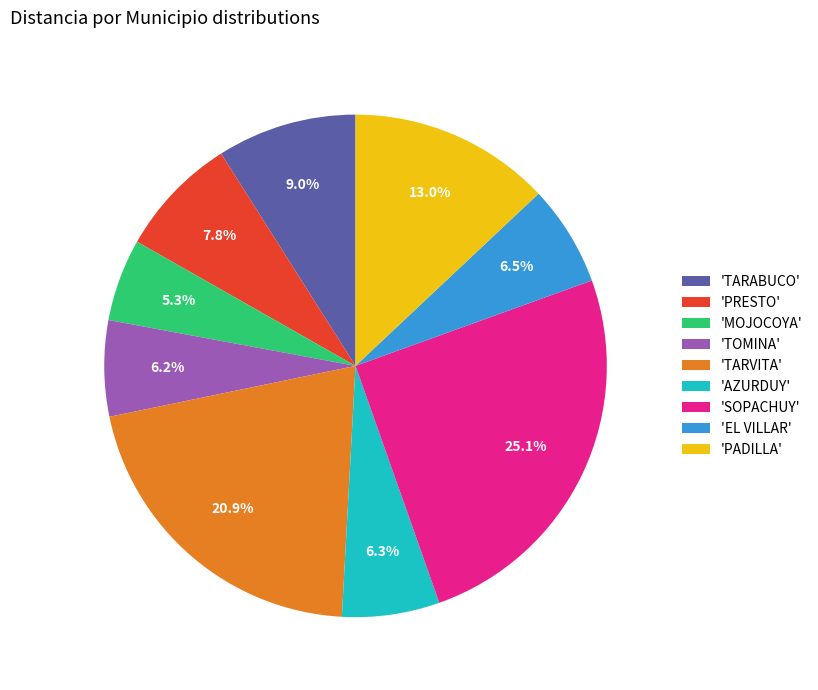

Which slice is the smallest?

'MOJOCOYA'